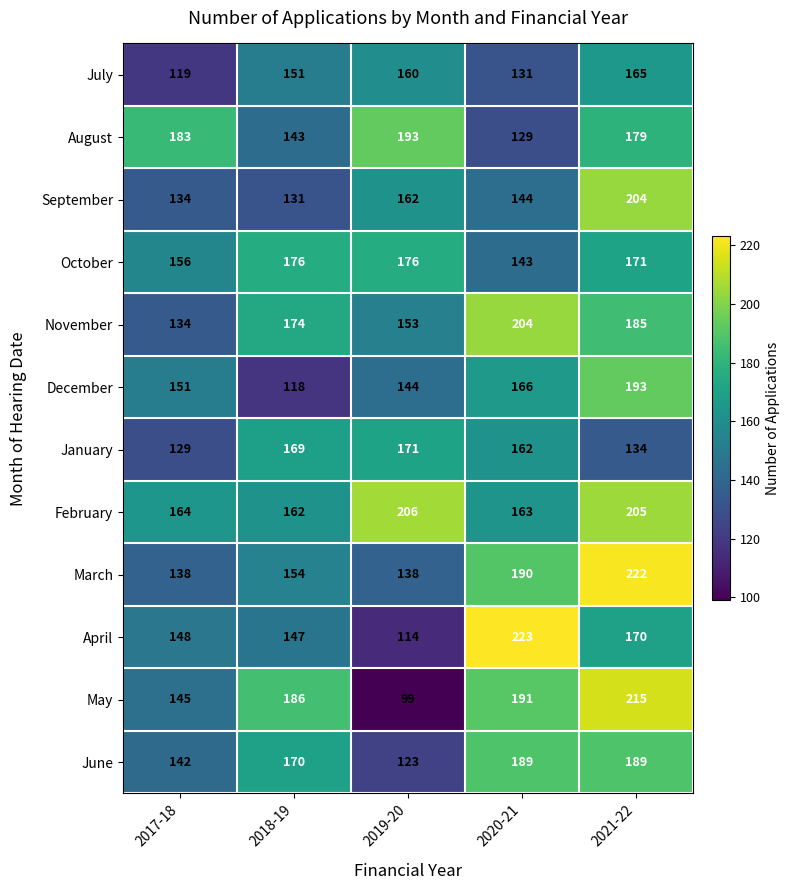

What is the average value of the October series?

164